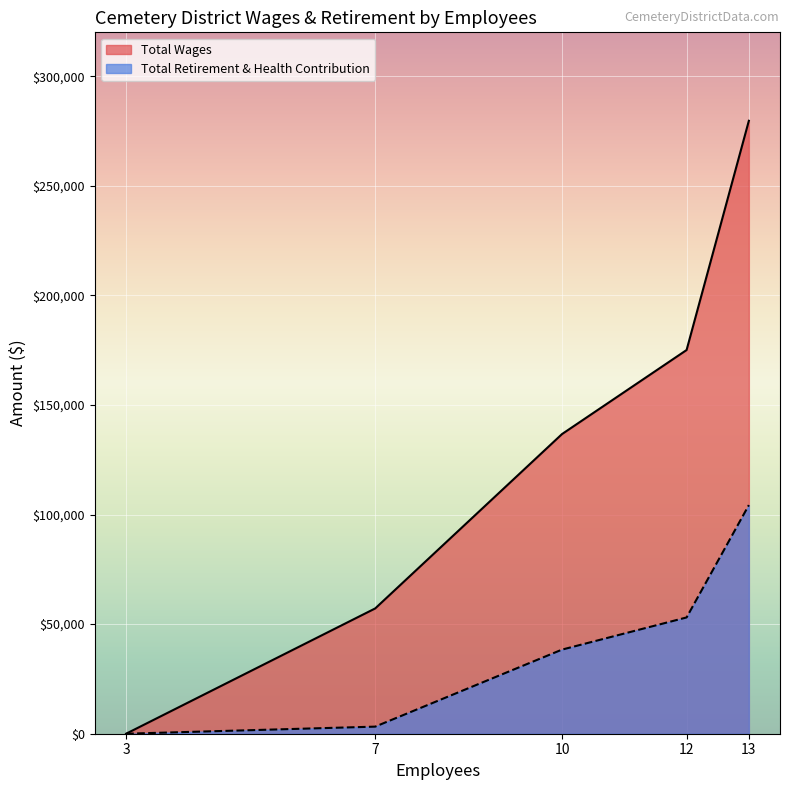

Which series has the largest range (max minus min)?

Total Wages